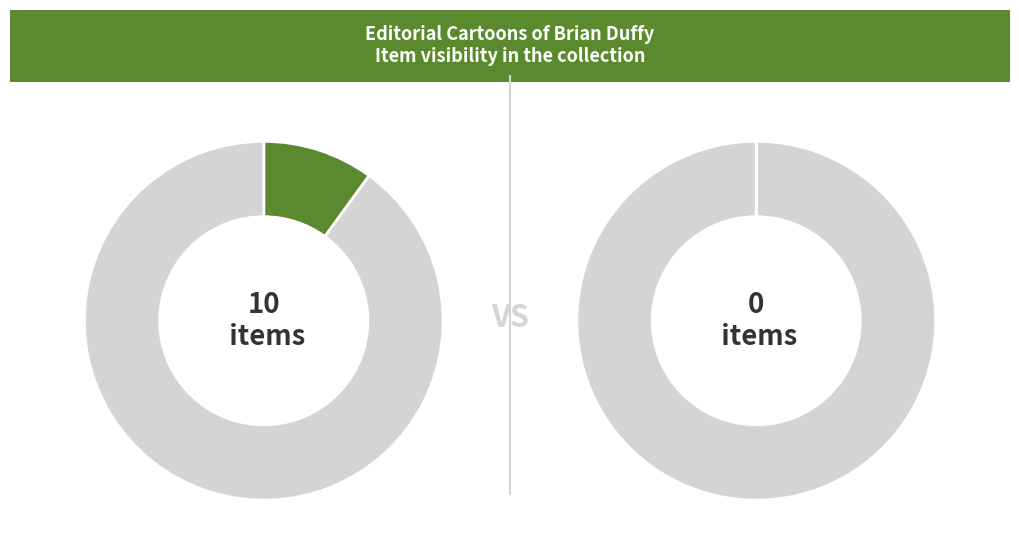

True or false: Remote Item accounts for 10% of the total.

True